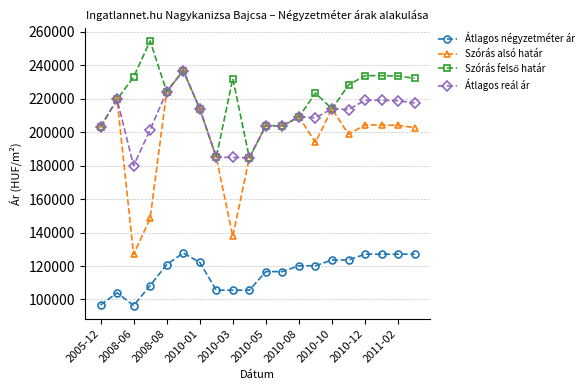

At how many categories does at least one series exceed 175360?

20